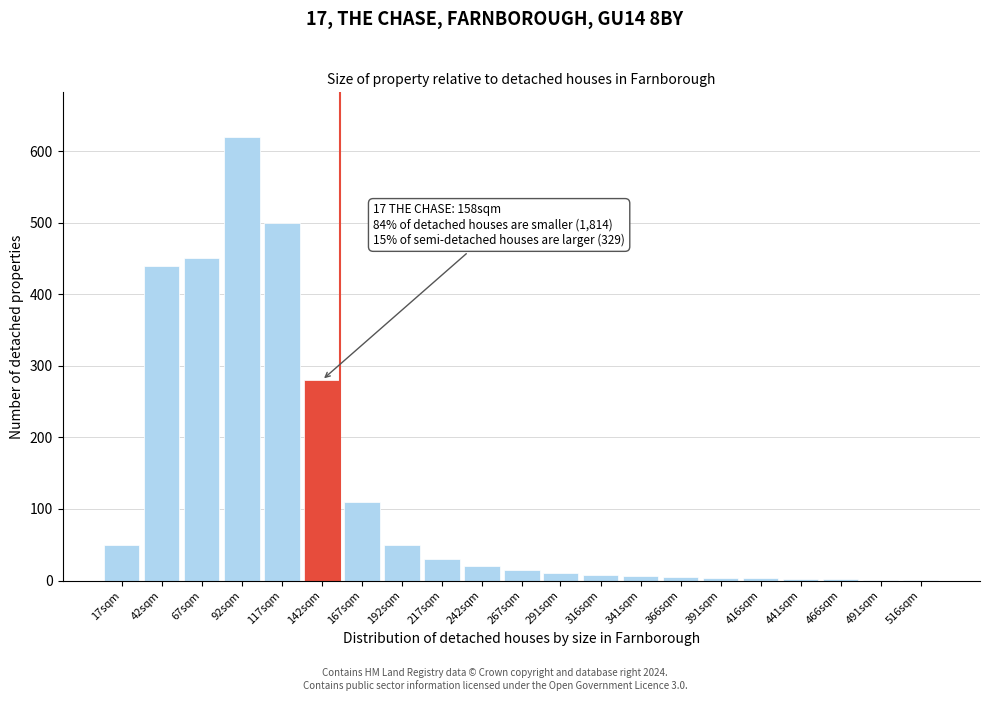

Where is the data nearest to the value 310?

142sqm